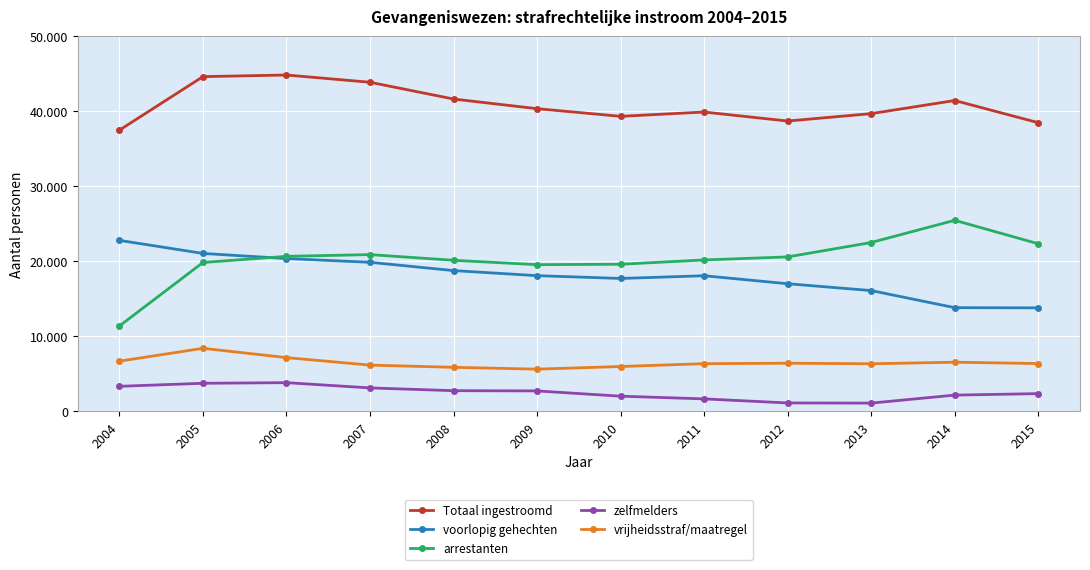

How many interior local peaks does the zelfmelders series have?

1